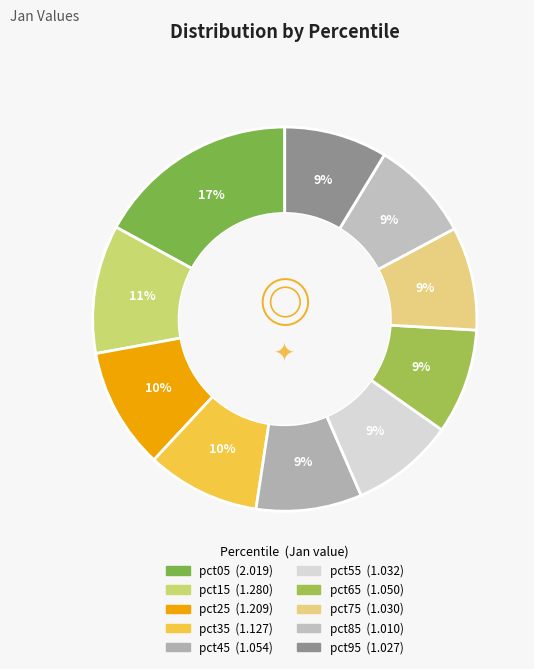

What is the smallest slice in the pie chart?

pct85